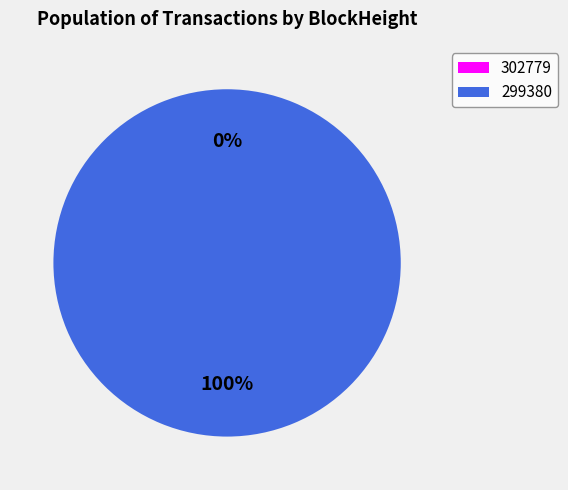

Count the number of slices in the pie.

2